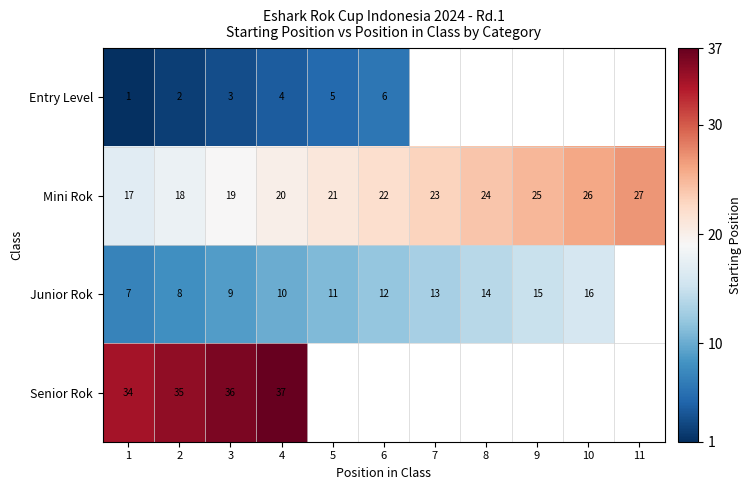

What is the approximate value of Mini Rok at 9?

25